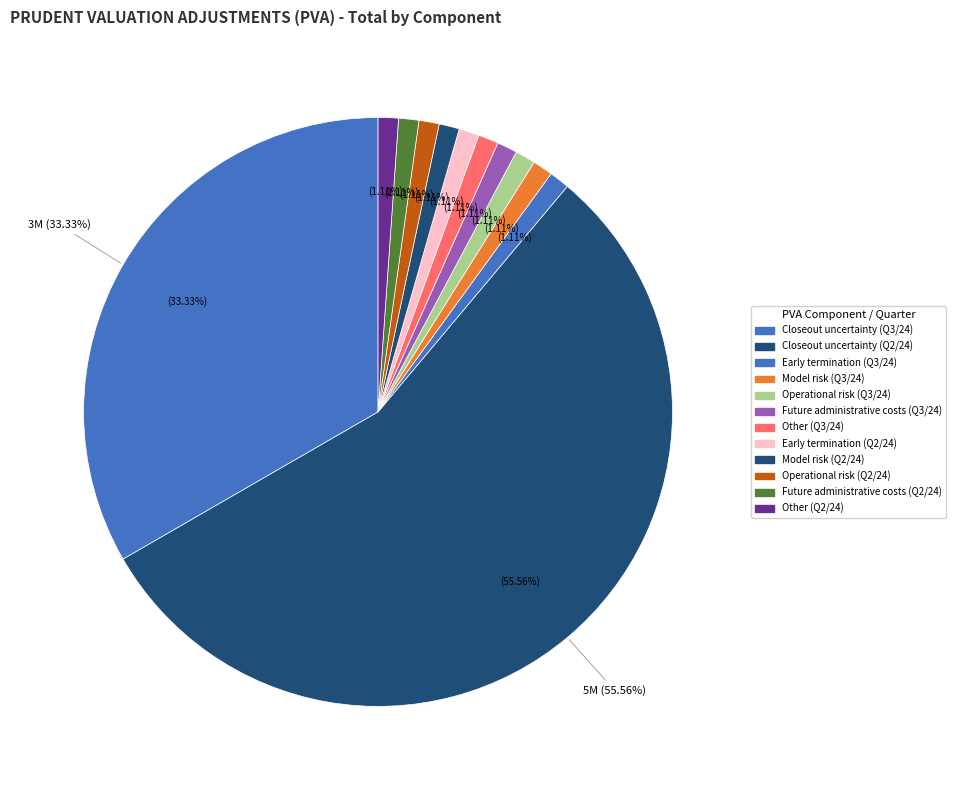

Is there a majority slice in this chart?

Yes